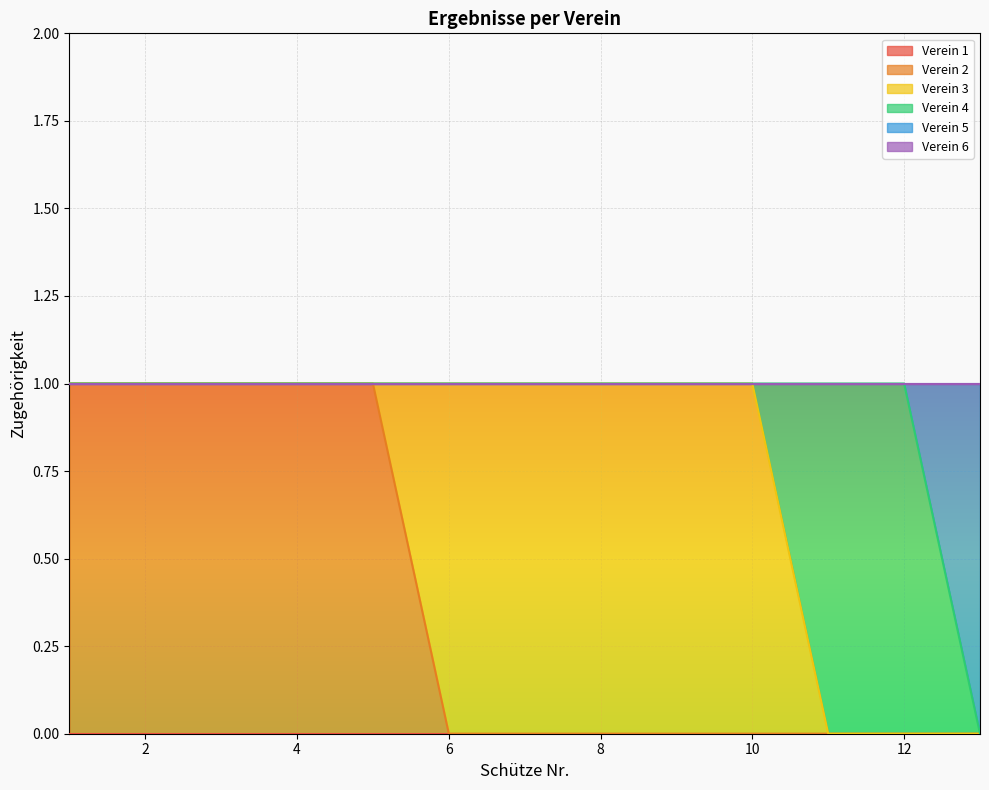

How many series are shown in this chart?

6